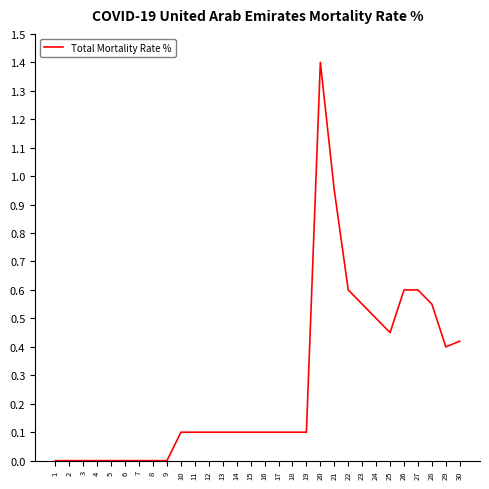

Is it true that the value at 30 is 0.4?

True